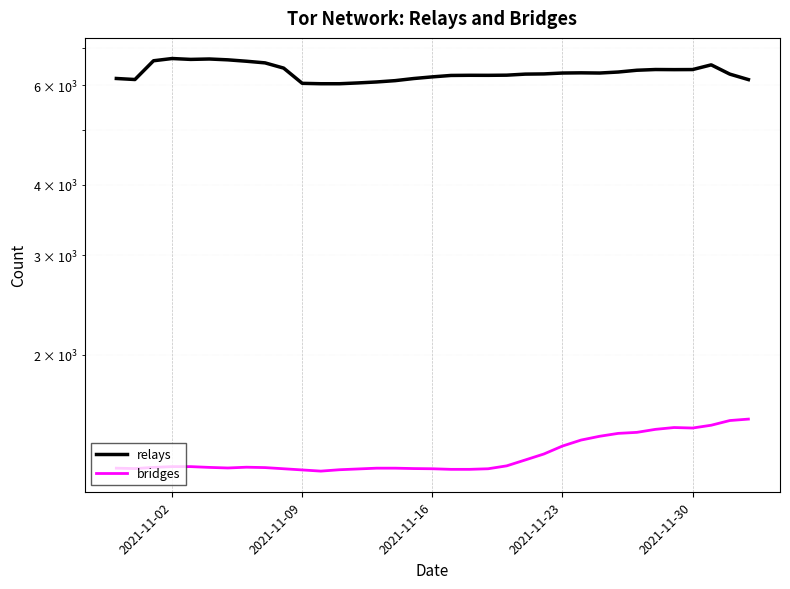

Reading right to left, what are all the values shown in this chart?

relays: 6144	6283	6525	6401	6399	6402	6383	6337	6311	6316	6311	6288	6283	6256	6252	6253	6249	6213	6171	6118	6085	6061	6041	6041	6051	6439	6578	6622	6660	6683	6672	6696	6635	6146	6172
bridges: 1537	1528	1499	1482	1485	1474	1456	1450	1433	1411	1377	1333	1301	1270	1255	1252	1252	1255	1256	1258	1258	1254	1250	1243	1249	1255	1261	1263	1259	1262	1266	1266	1262	1256	1258